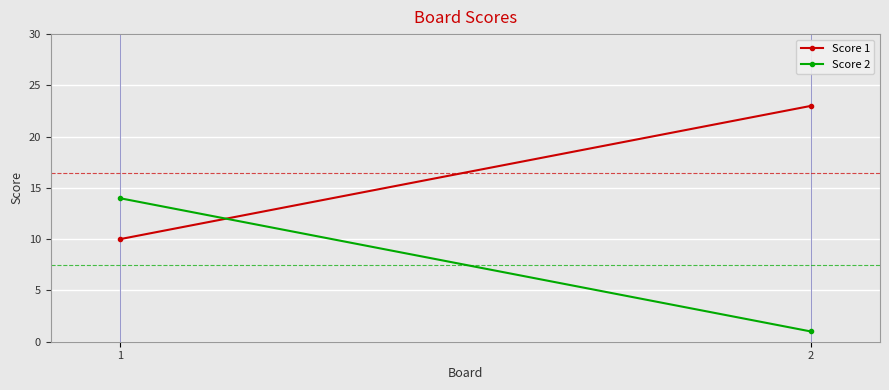

How many lines are shown in the chart?

2